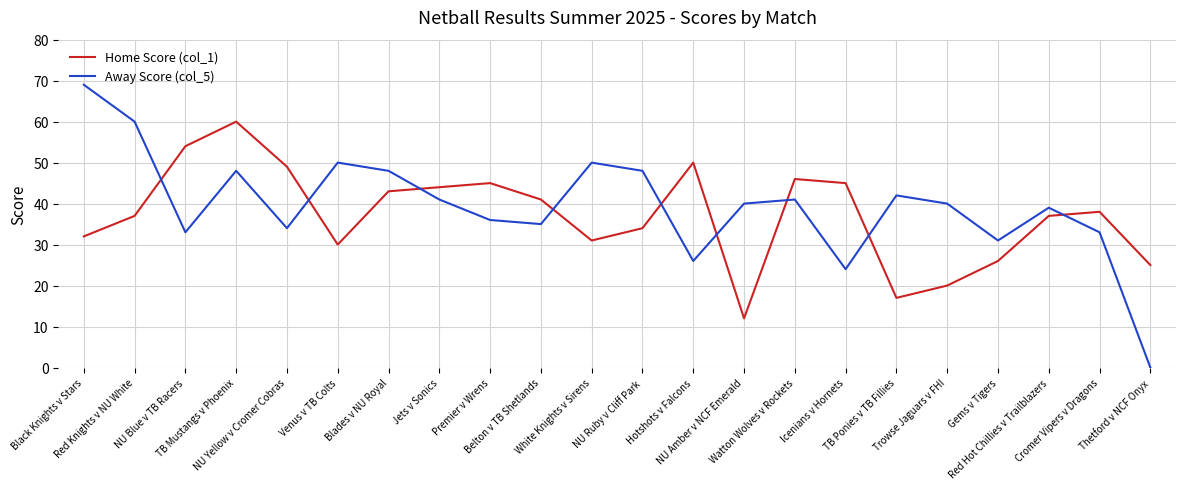

The value of Away Score (col_5) at Black Knights v Stars is 69. True or false?

True